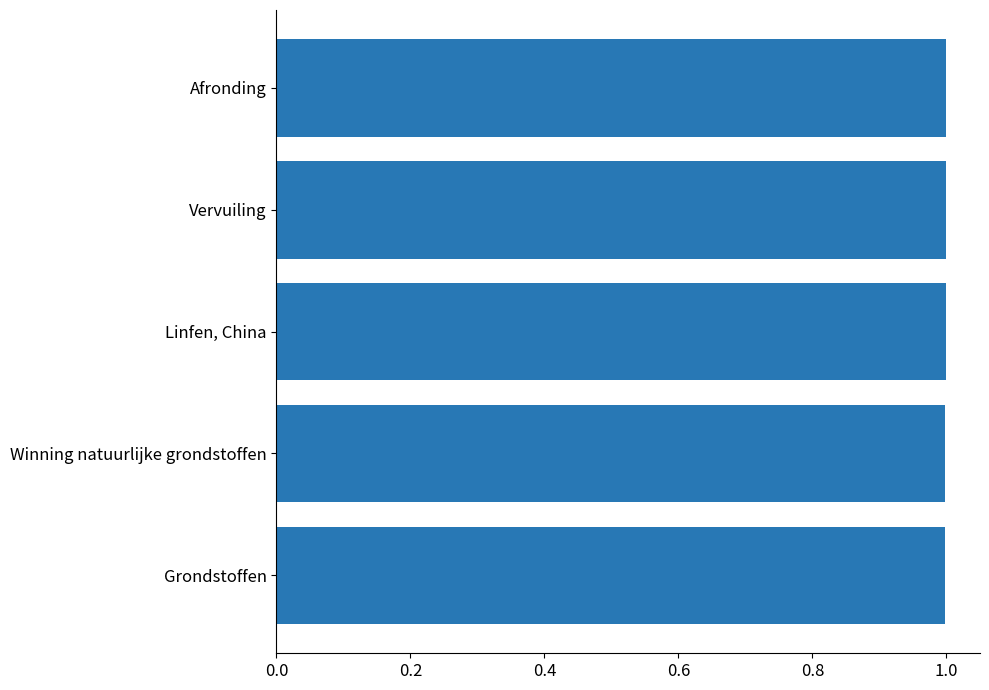

Reading top to bottom, list all the values displayed in this chart.

Afronding=1.0	Vervuiling=1.0	Linfen, China=1.0	Winning natuurlijke grondstoffen=1.0	Grondstoffen=1.0